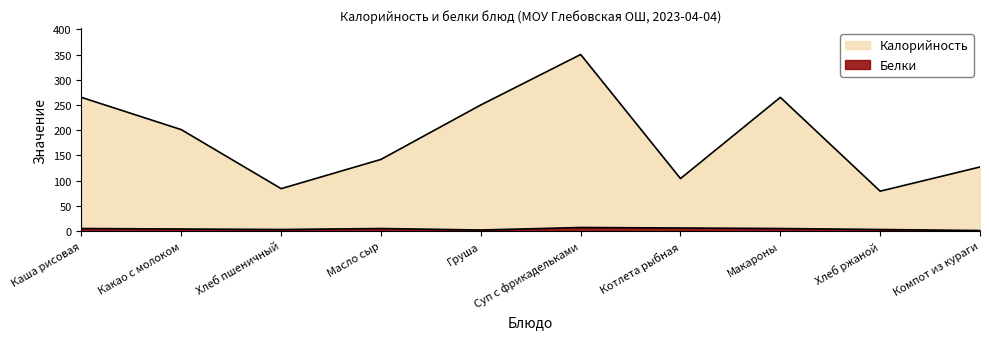

What is the minimum value shown in the chart?

1